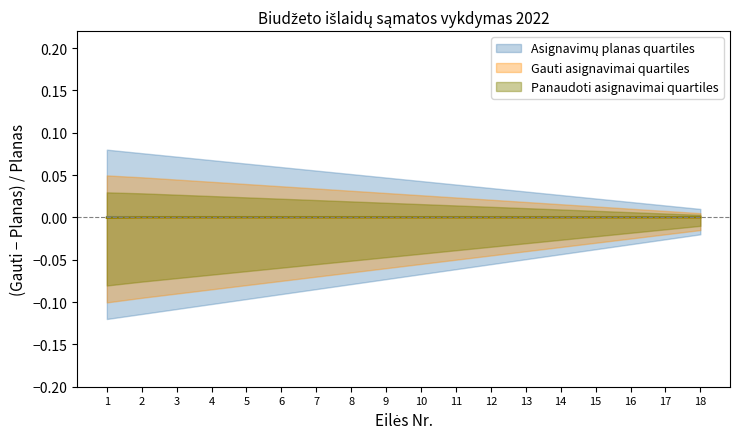

Rank the series at 7 from lowest to highest value.

Asignavimų planas, Gauti asignavimai